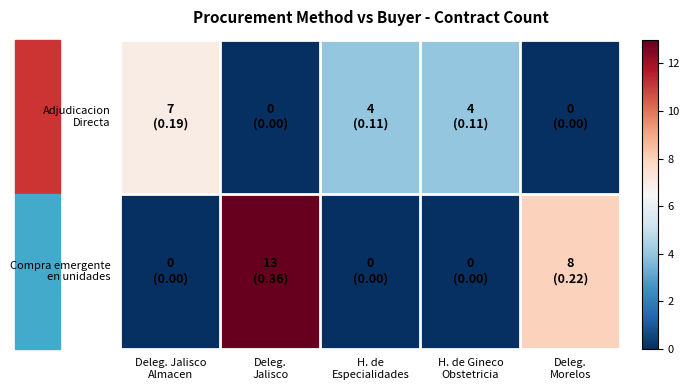

What is the difference between the highest and lowest values at H. de
Especialidades?

4